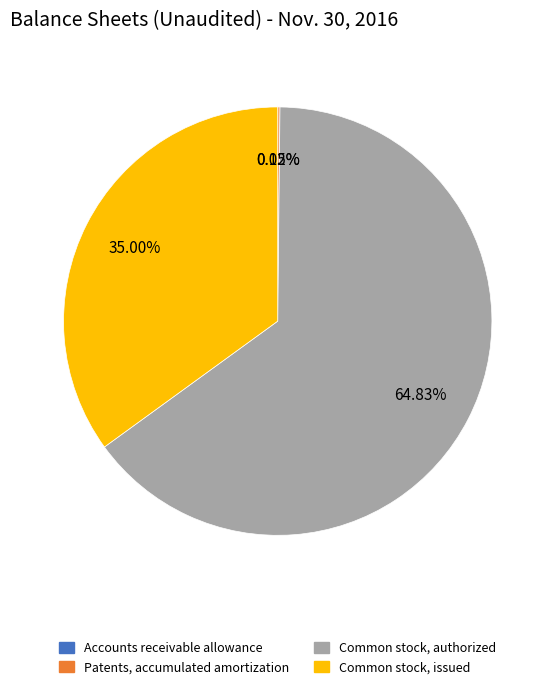

Does any single category account for the majority?

Yes